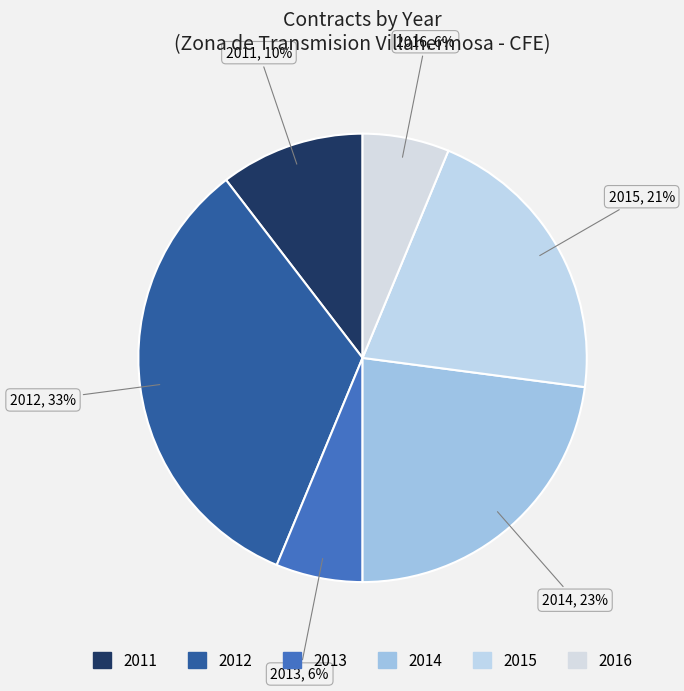

How many segments does this pie chart have?

6